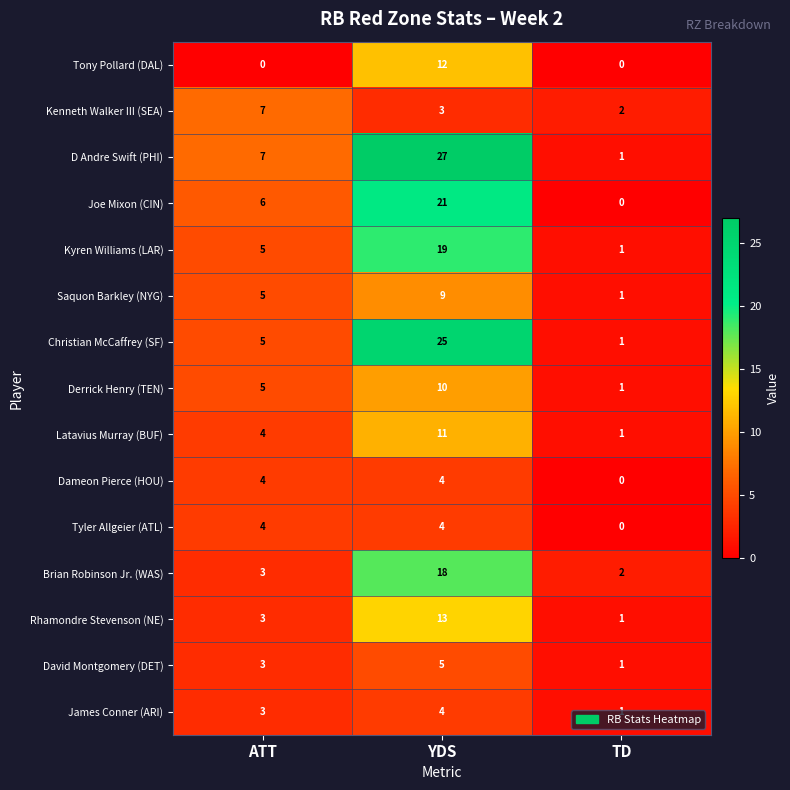

What is the sum of the James Conner (ARI) values at ATT and YDS?

7